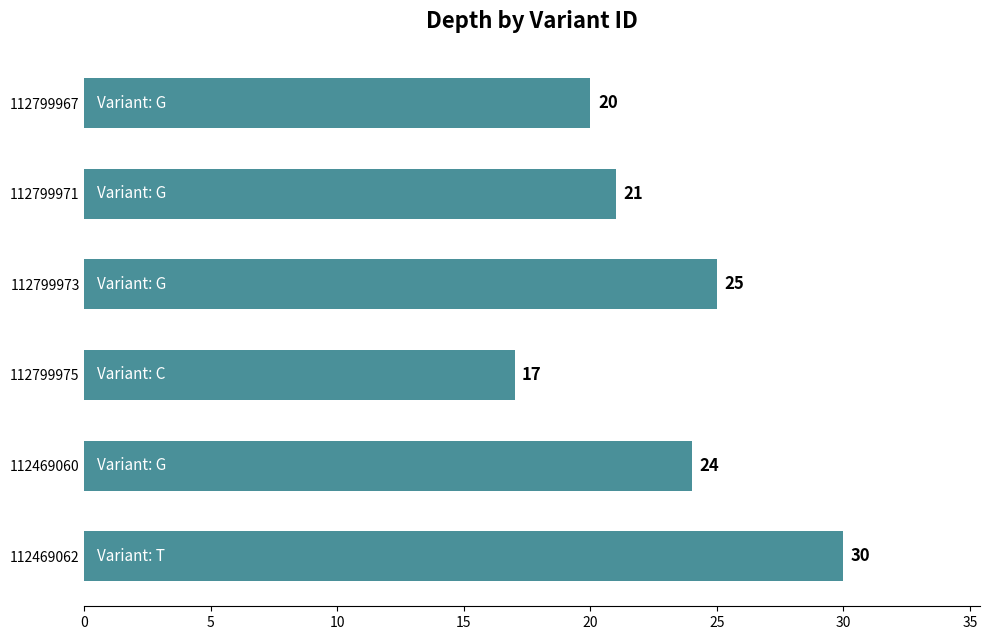

What is the change in value from 112799967 to 112469062?

+10